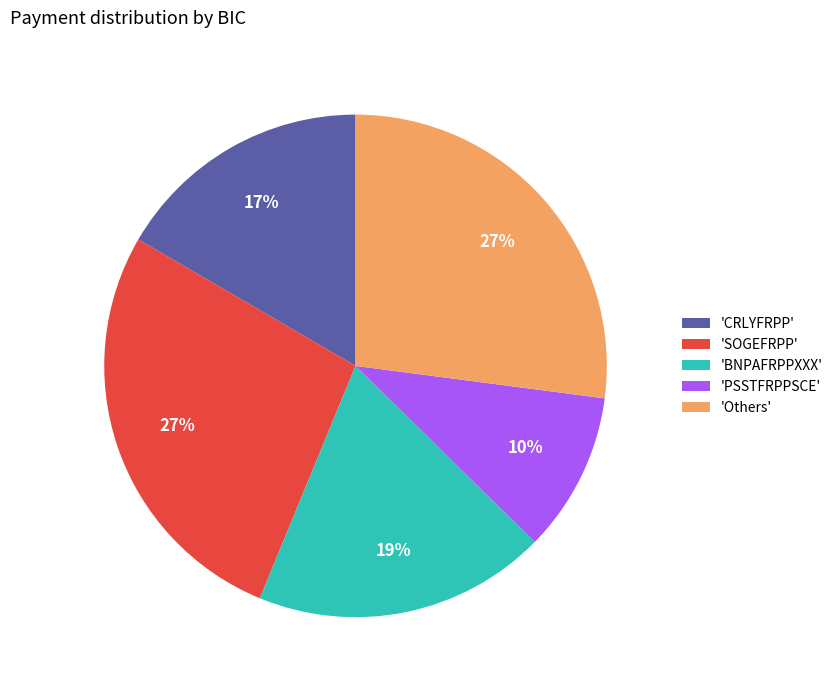

To the nearest percent, what percentage of the pie is 'BNPAFRPPXXX'?

19%